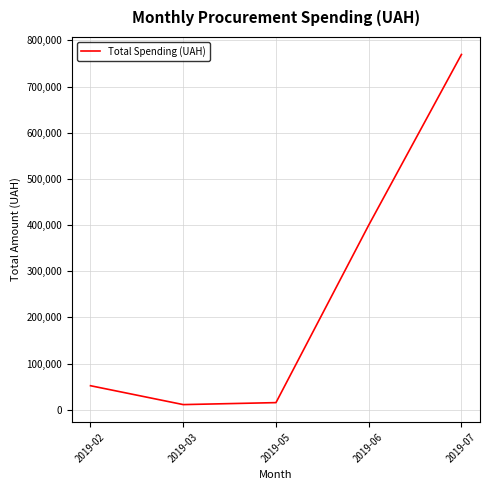

What is the sum of all values?

1247753.1